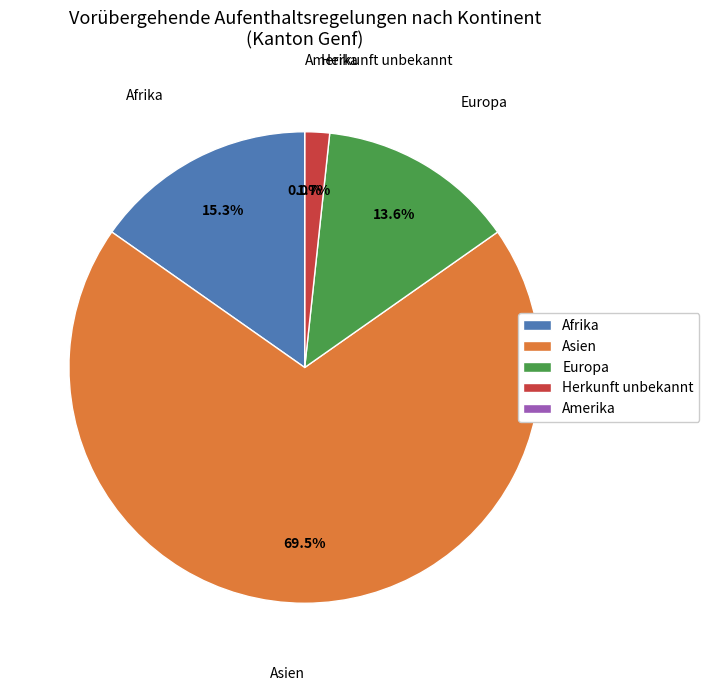

How many slices are in this pie chart?

5